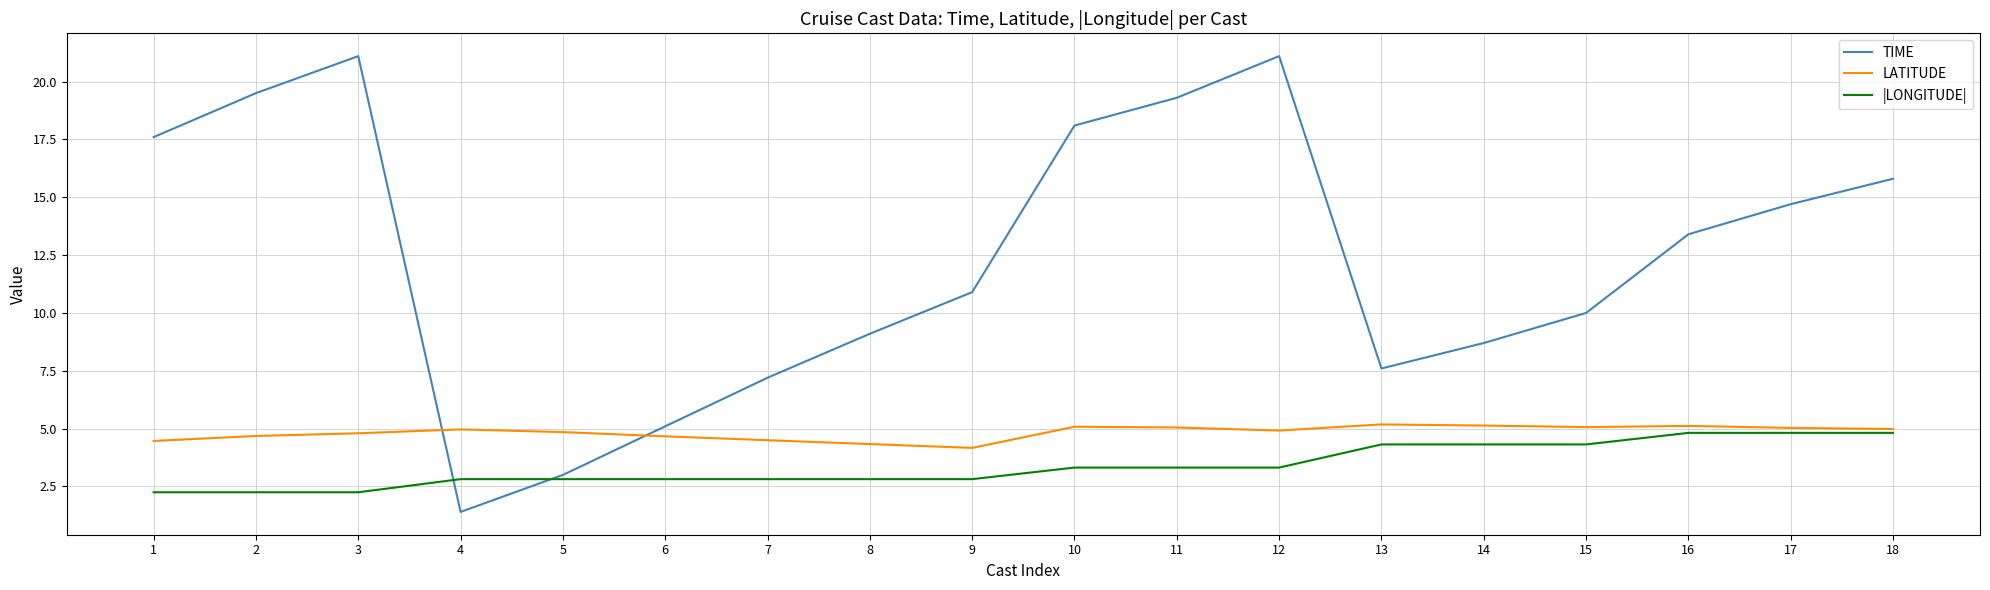

Rank the series by their average value, from lowest to highest.

|LONGITUDE|, LATITUDE, TIME